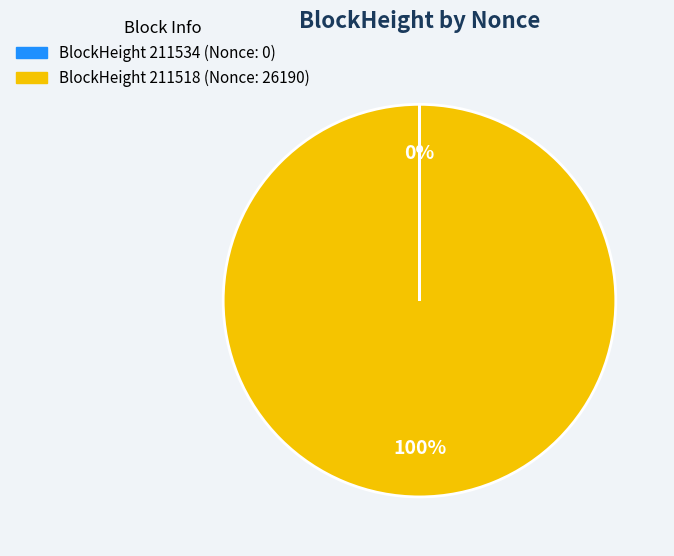

Is there a majority slice in this chart?

Yes